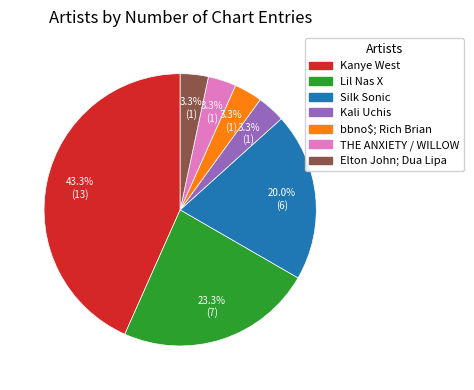

Does Lil Nas X represent more than half of the total?

No